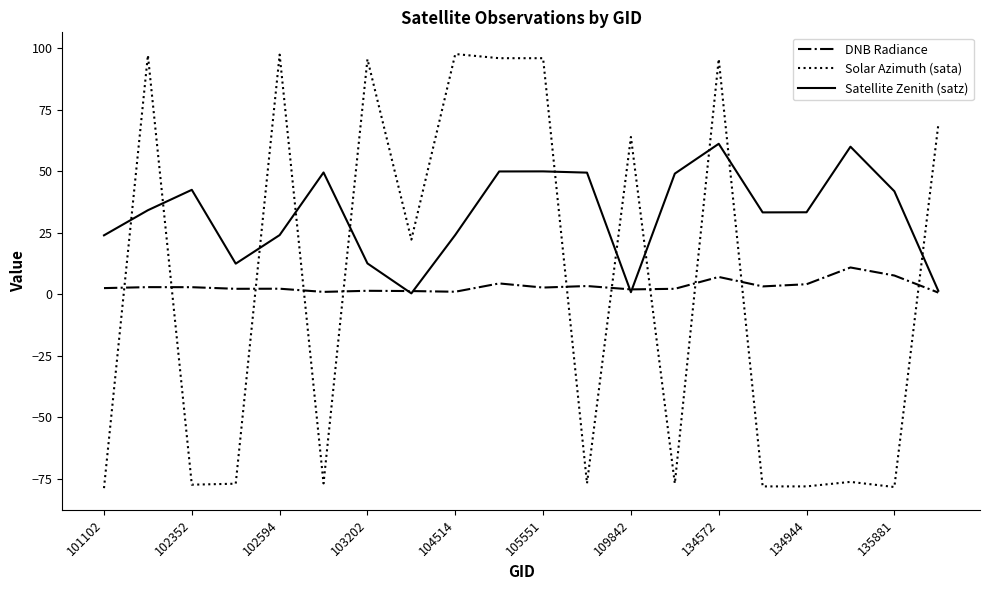

Which series has the largest range (max minus min)?

Solar Azimuth (sata)